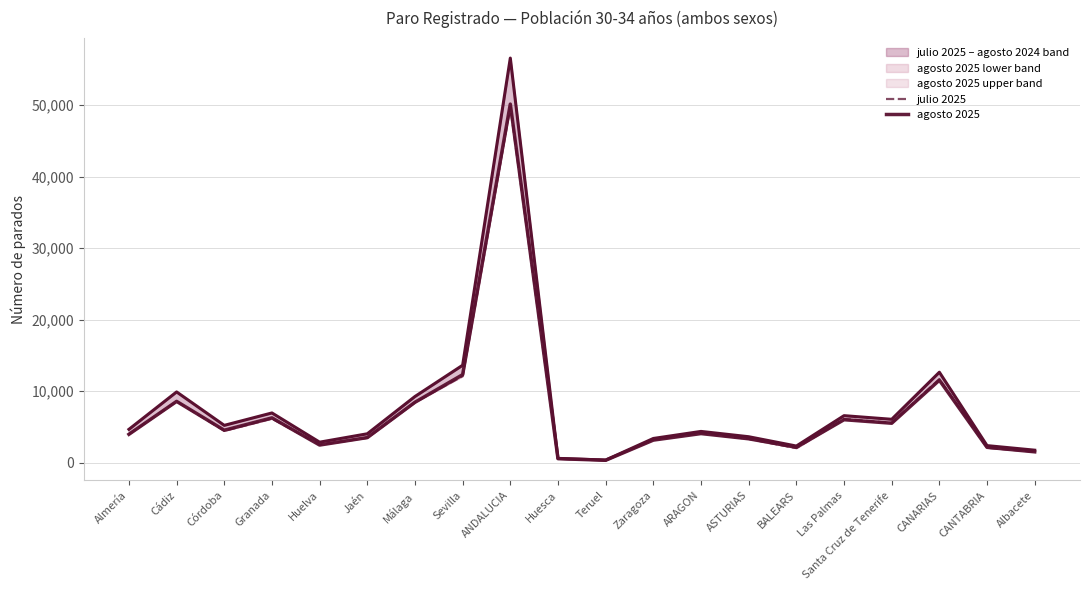

At Huesca, list the series in order from largest to smallest.

agosto 2024, agosto 2025, julio 2025